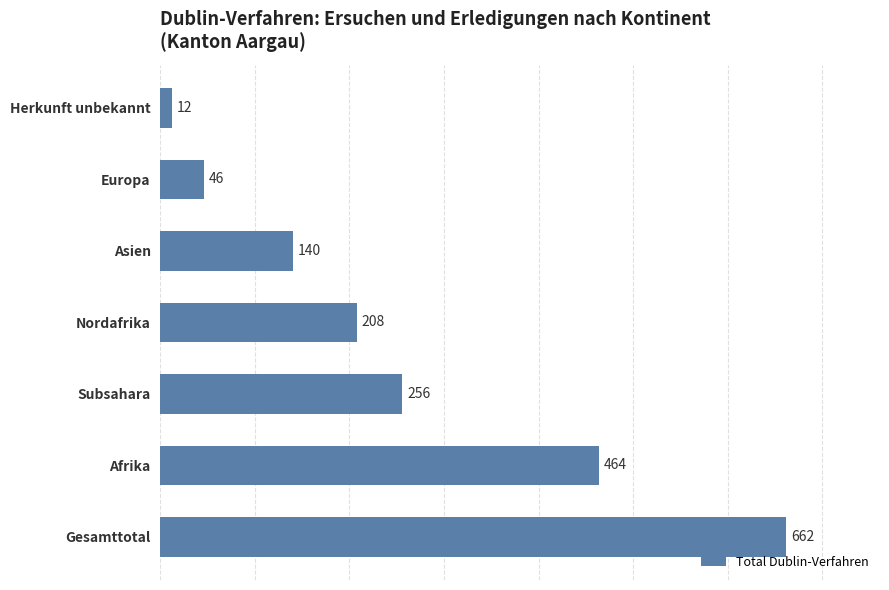

List the labels in order of value, smallest first.

Herkunft unbekannt, Europa, Asien, Nordafrika, Subsahara, Afrika, Gesamttotal